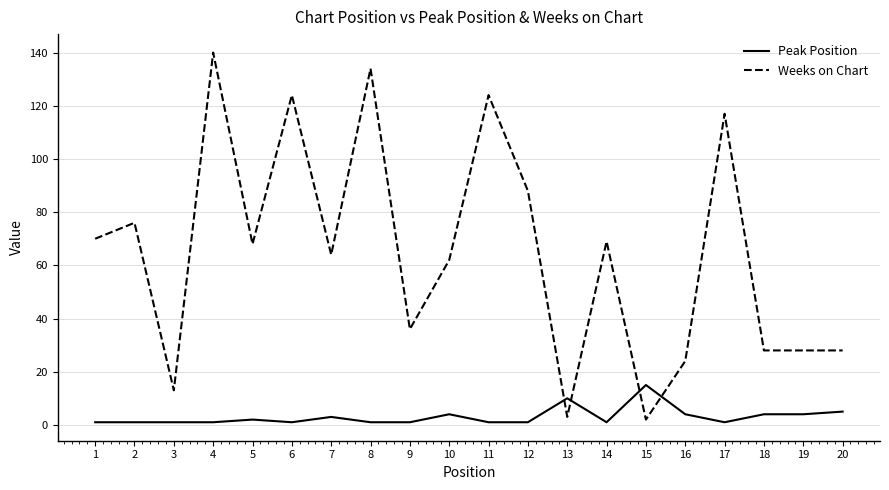

True or false: Peak Position and Weeks on Chart cross at least once.

True